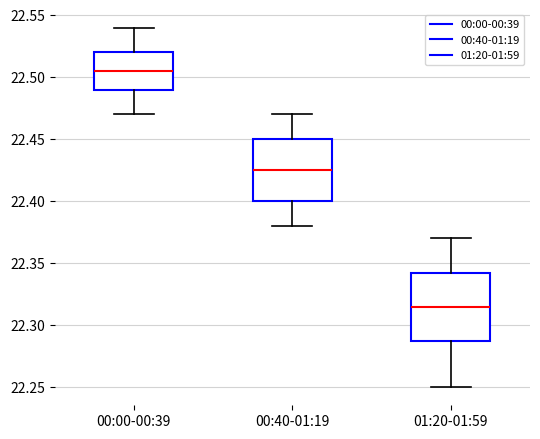

Reading left to right, transcribe this box plot: for each box, give where its median line is, the range the box spans, and where its two whiskers end, as read against the y-axis. The values are not printed on the chart, so give them approximately, as read against the axis.

00:00-00:39: median 22.505, box 22.490 to 22.520, whiskers 22.470 to 22.540
00:40-01:19: median 22.425, box 22.400 to 22.450, whiskers 22.380 to 22.470
01:20-01:59: median 22.315, box 22.290 to 22.345, whiskers 22.250 to 22.370